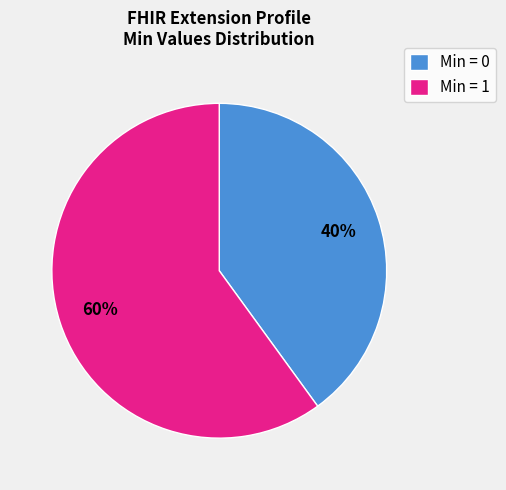

How many slices are in this pie chart?

2